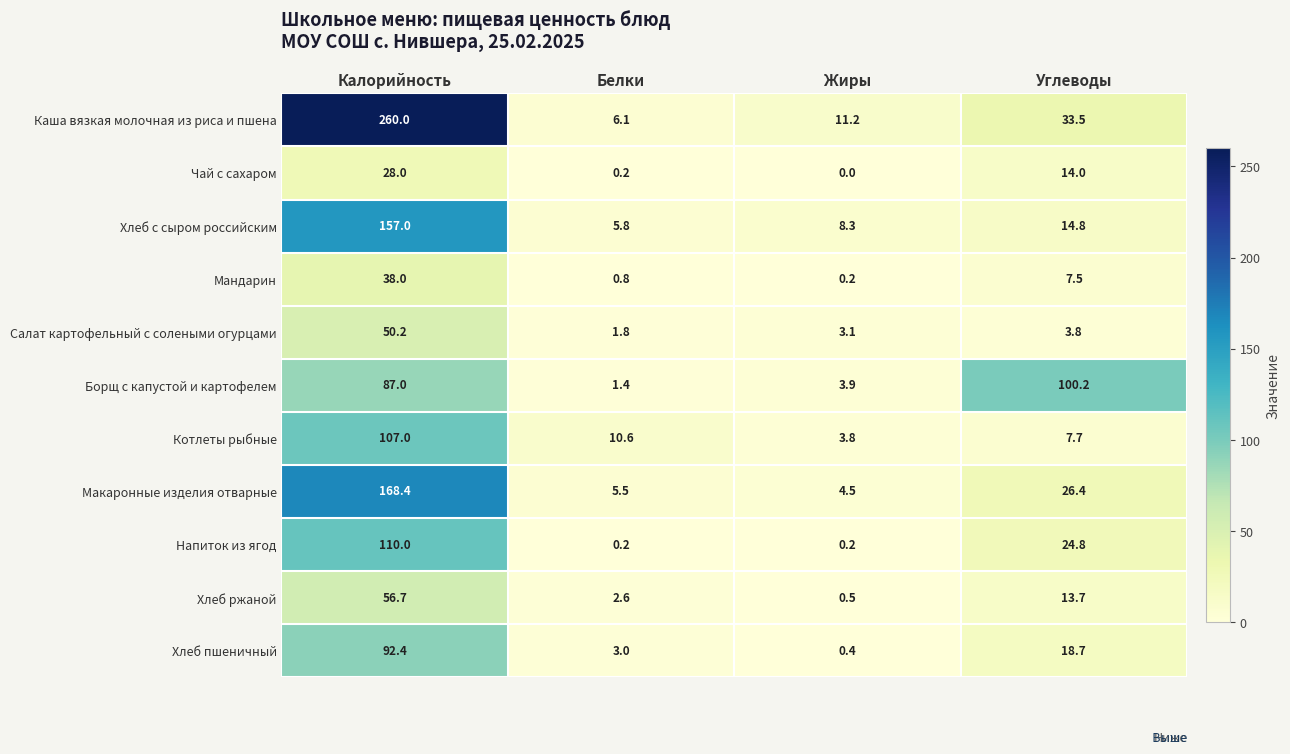

What is the average value of the Мандарин series?

11.6